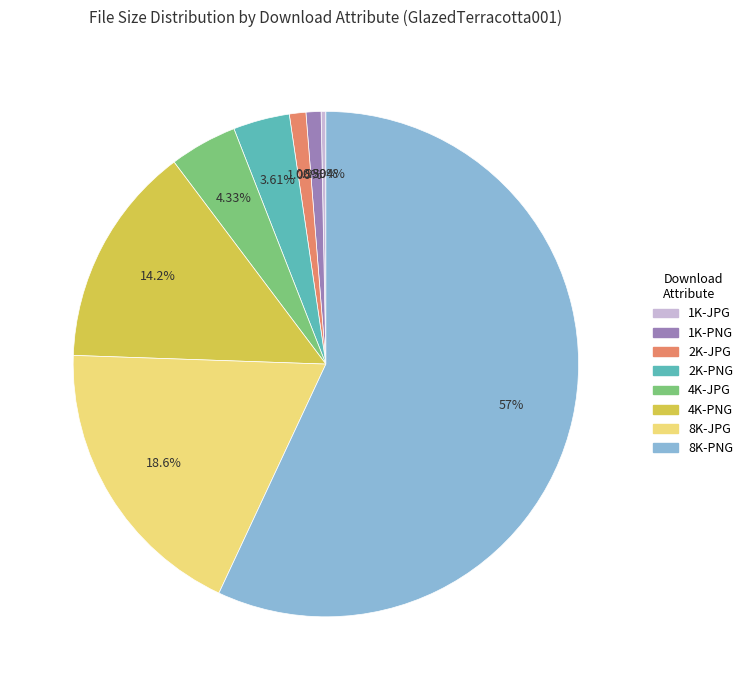

To the nearest percent, what percentage of the pie is 1K-PNG?

1%